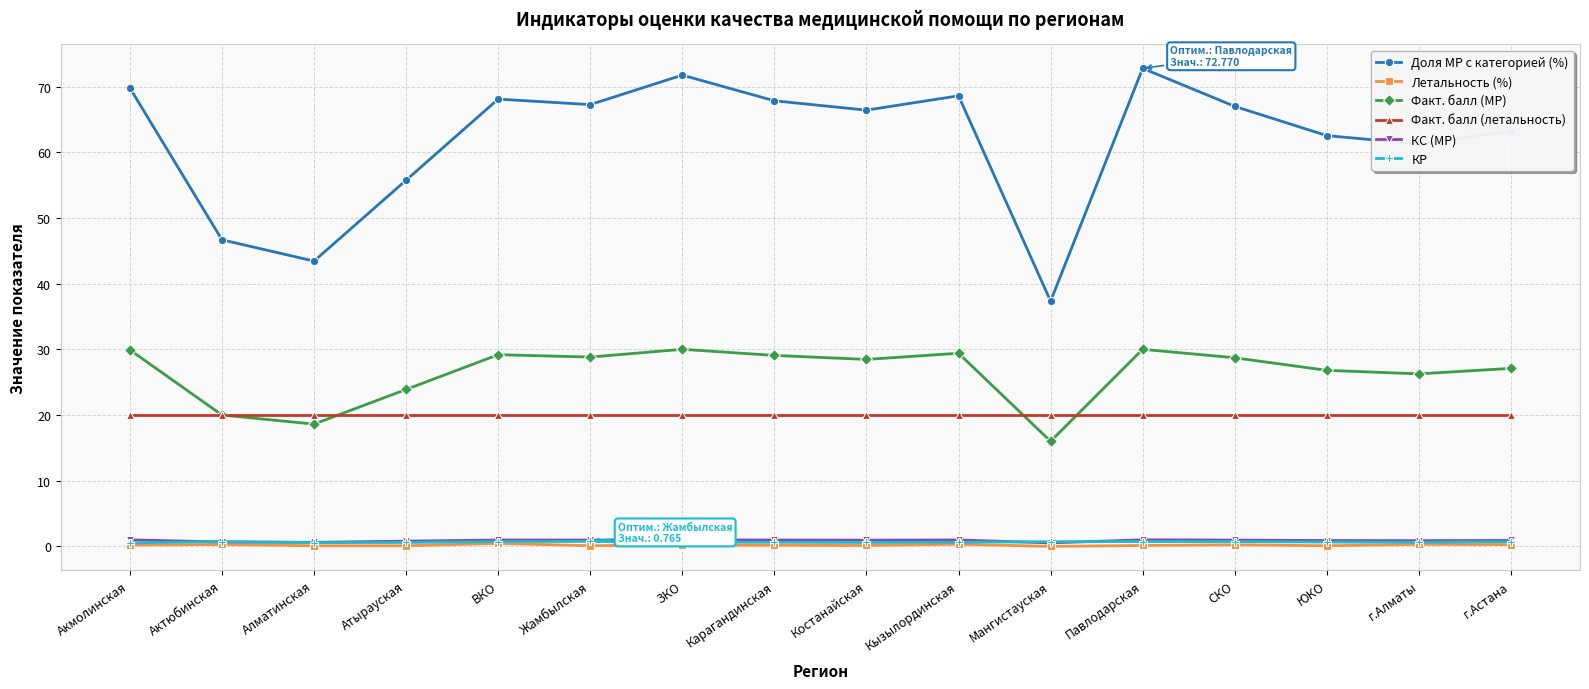

True or false: КС (МР) and Факт. балл (МР) cross at least once.

False